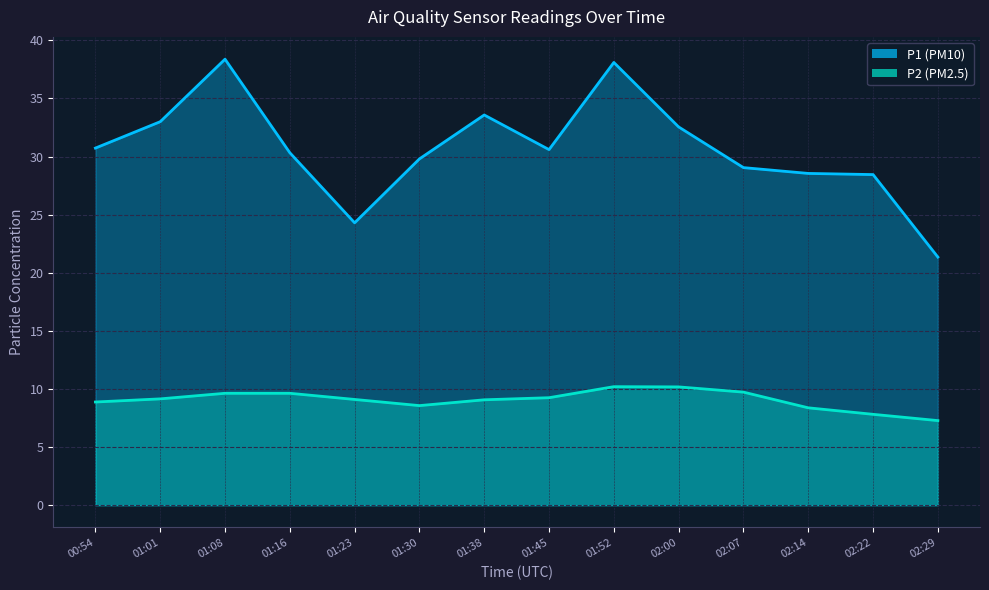

What is the difference between the maximum and minimum values in the P1 series?

17.0